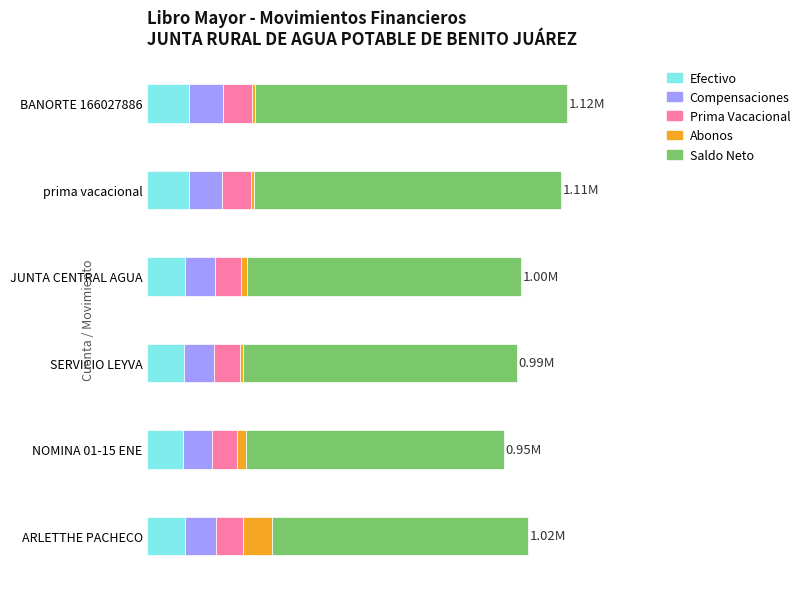

What are all the series names shown in the legend?

Efectivo, Compensaciones, Prima Vacacional, Abonos, Saldo Neto